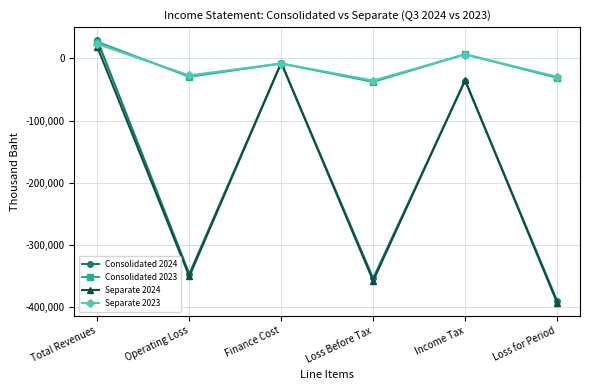

How many values in the Separate 2023 series are below -8288?

3